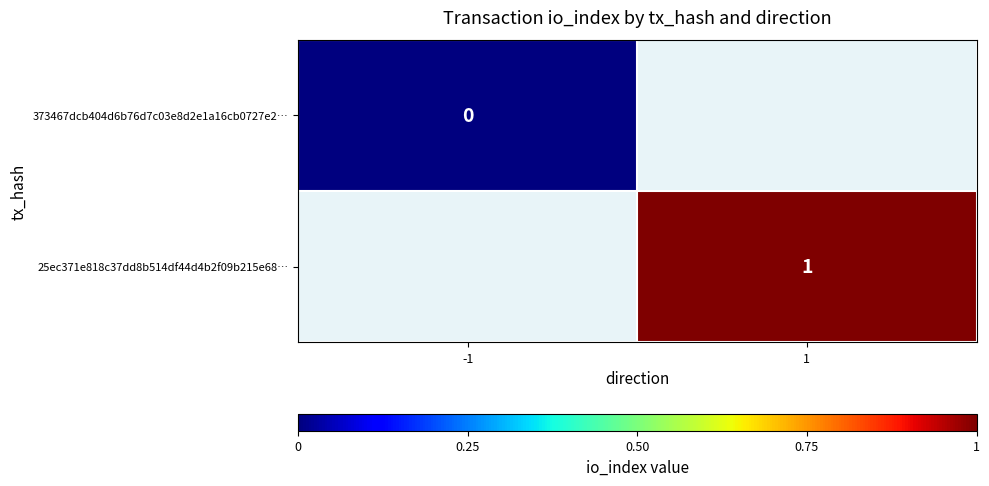

Is the value of 25ec371e818c37dd8b514df44d4b2f09b215e68… at 1 greater than the value of 373467dcb404d6b76d7c03e8d2e1a16cb0727e2… at -1?

Yes